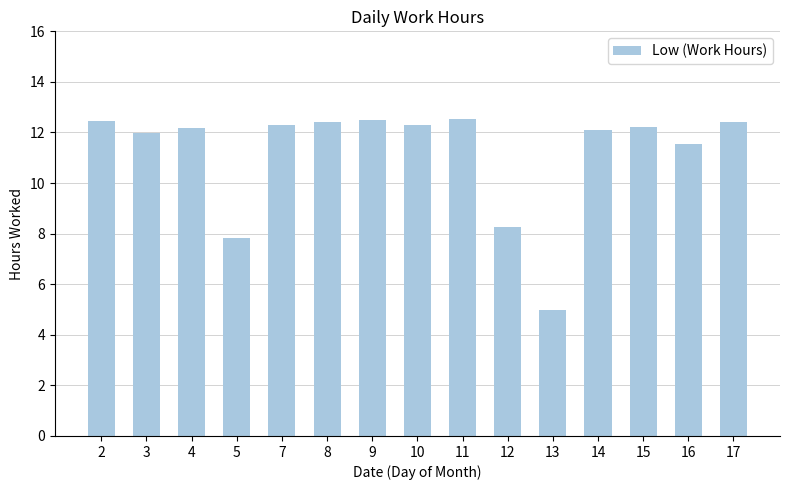

The chart shows a value of 2.6 at 11. True or false?

False